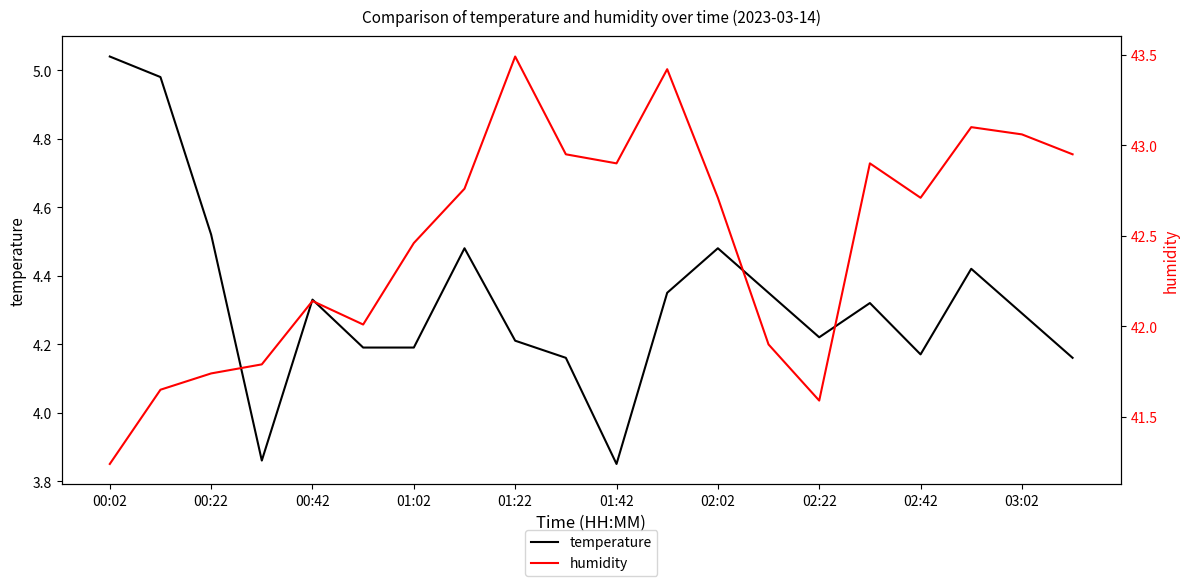

True or false: temperature has a value of 7.9 at 02:02.

False